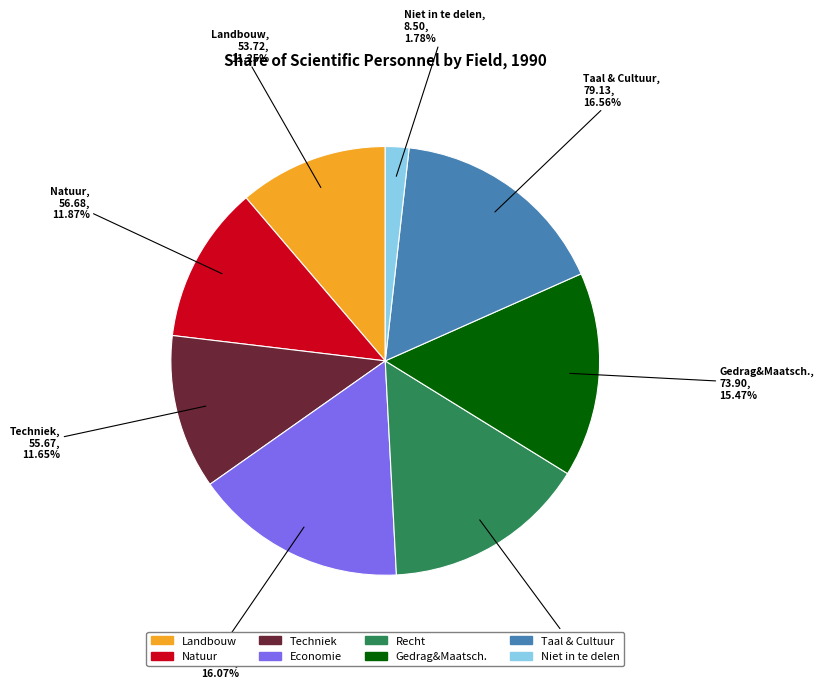

How many slices are in this pie chart?

8